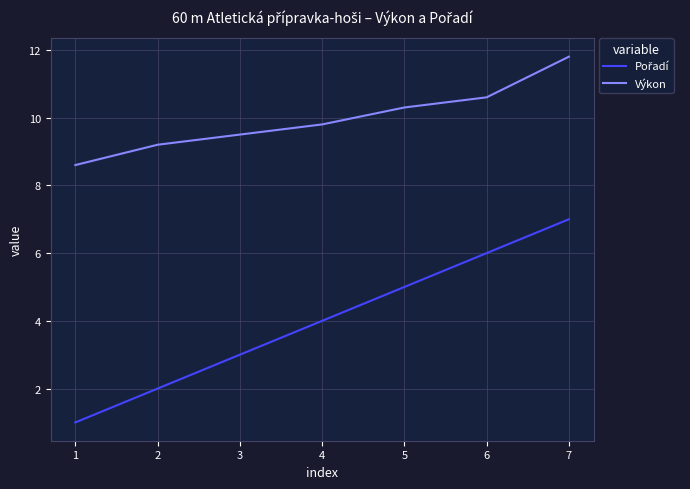

What is the difference between the maximum and second lowest values in the Výkon series?

2.6